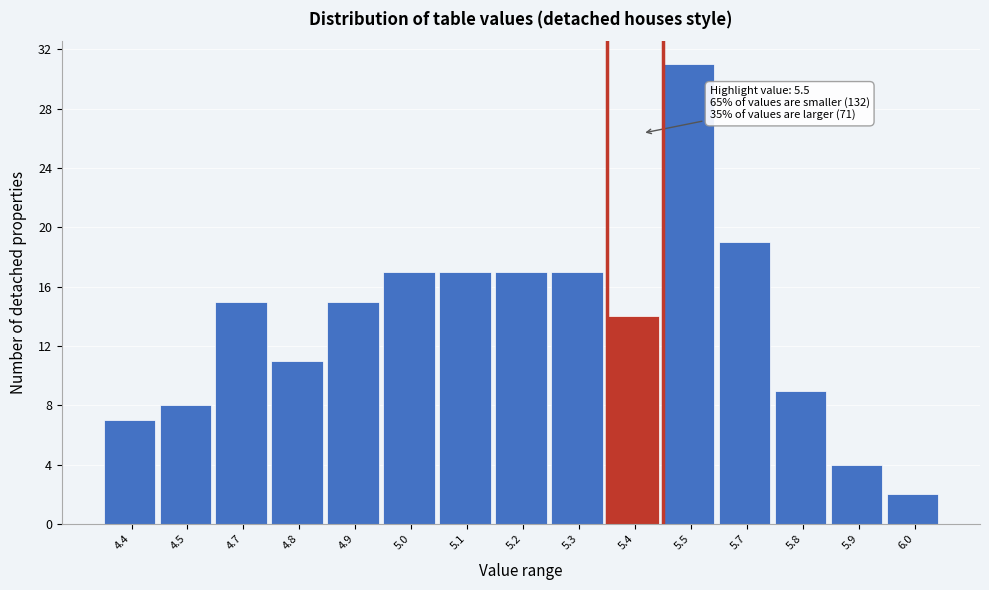

Reading right to left, extract all data points from this chart.

2	4	9	19	31	14	17	17	17	17	15	11	15	8	7